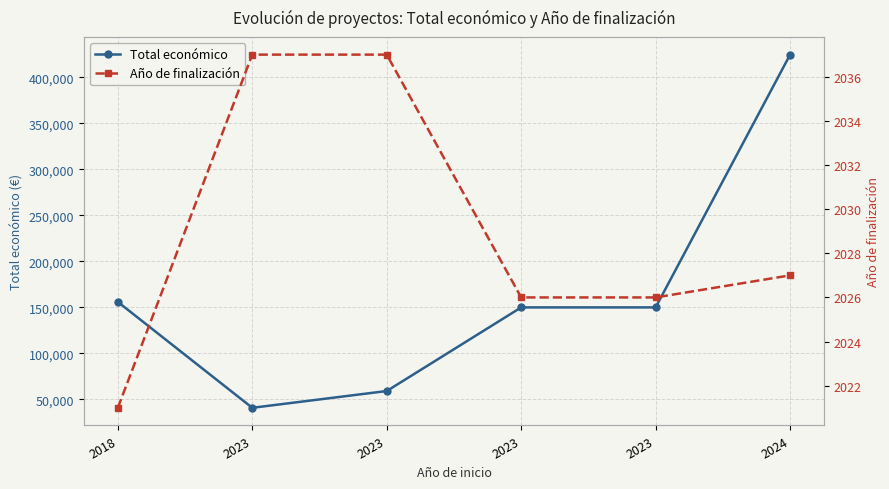

True or false: Año de finalización and Total económico intersect in this chart.

False